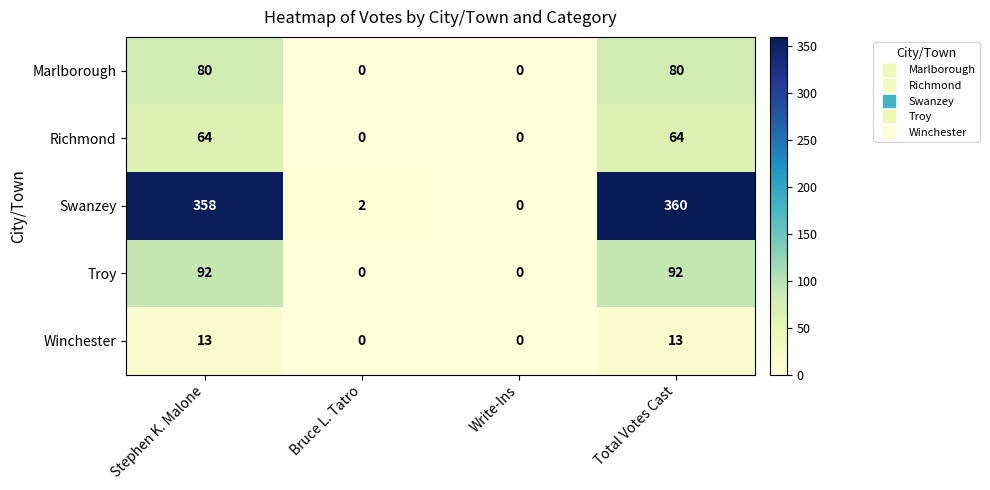

Count the number of data series in this chart.

5